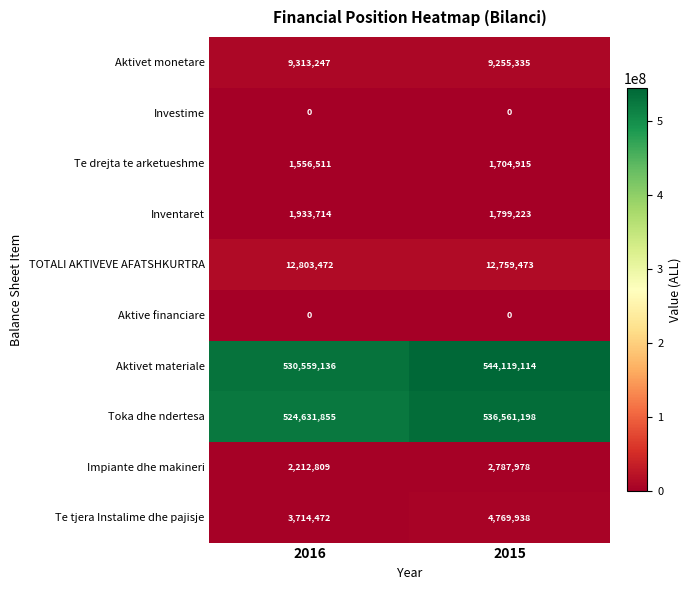

Count the number of categories in the chart.

2